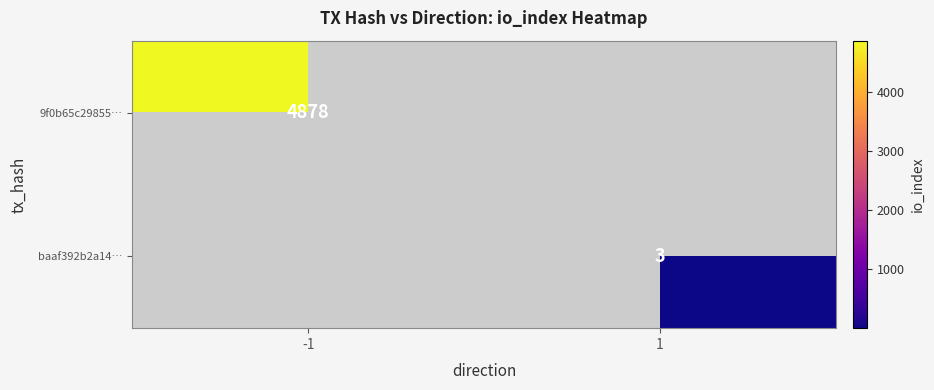

Is it true that 9f0b65c29855… equals 6610.5 at -1?

False